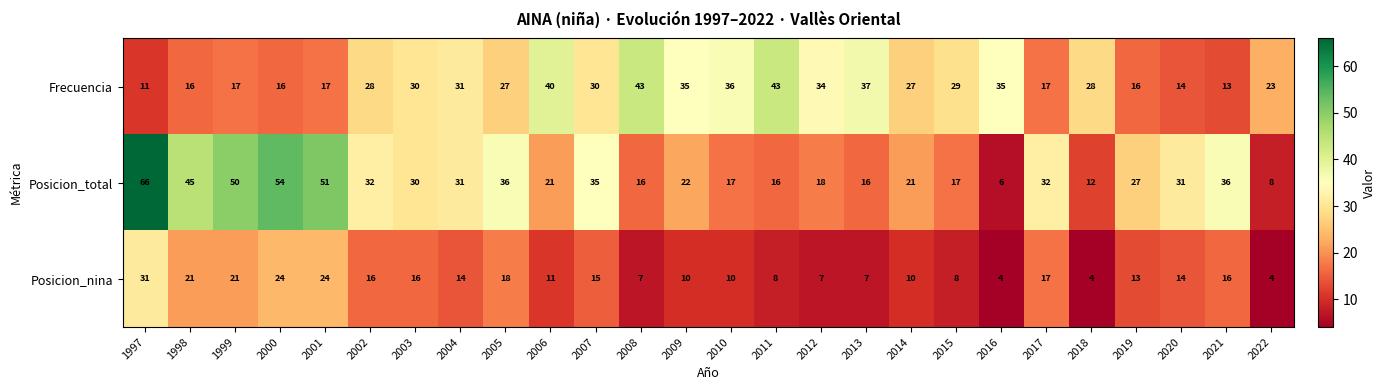

Rank the series at 2012 from highest to lowest value.

Frecuencia, Posicion_total, Posicion_nina